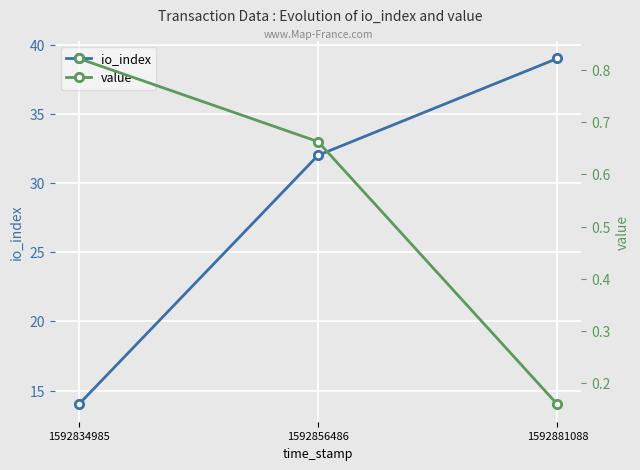

What is the total value across all series at 1592834985?

14.8